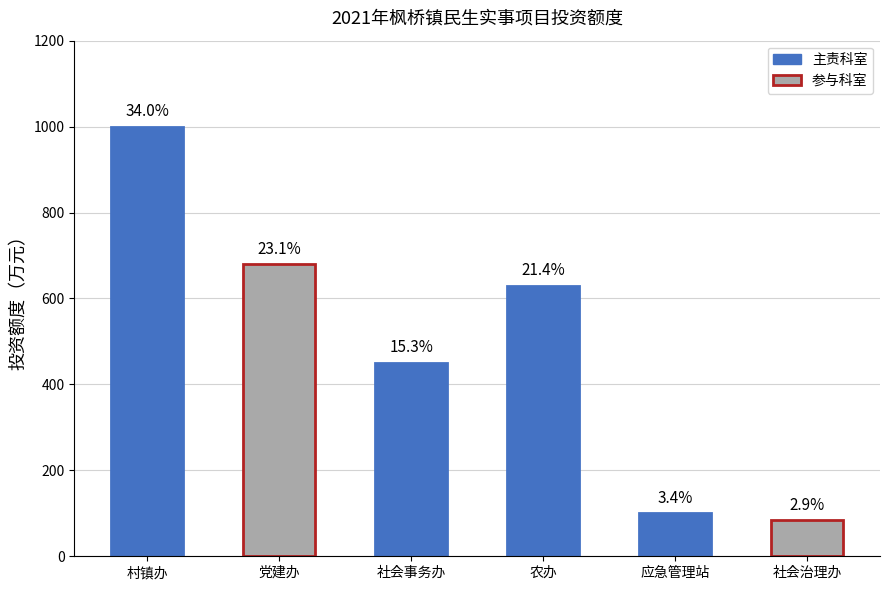

Does the chart contain any negative values?

No